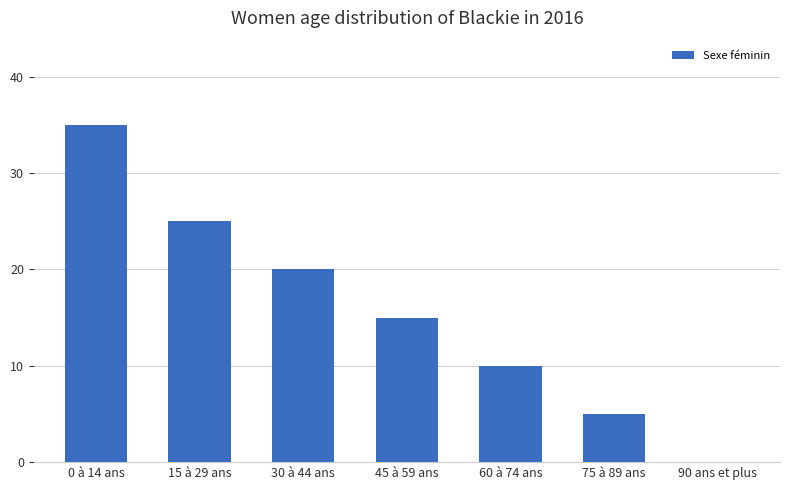

Count the number of categories in the chart.

7